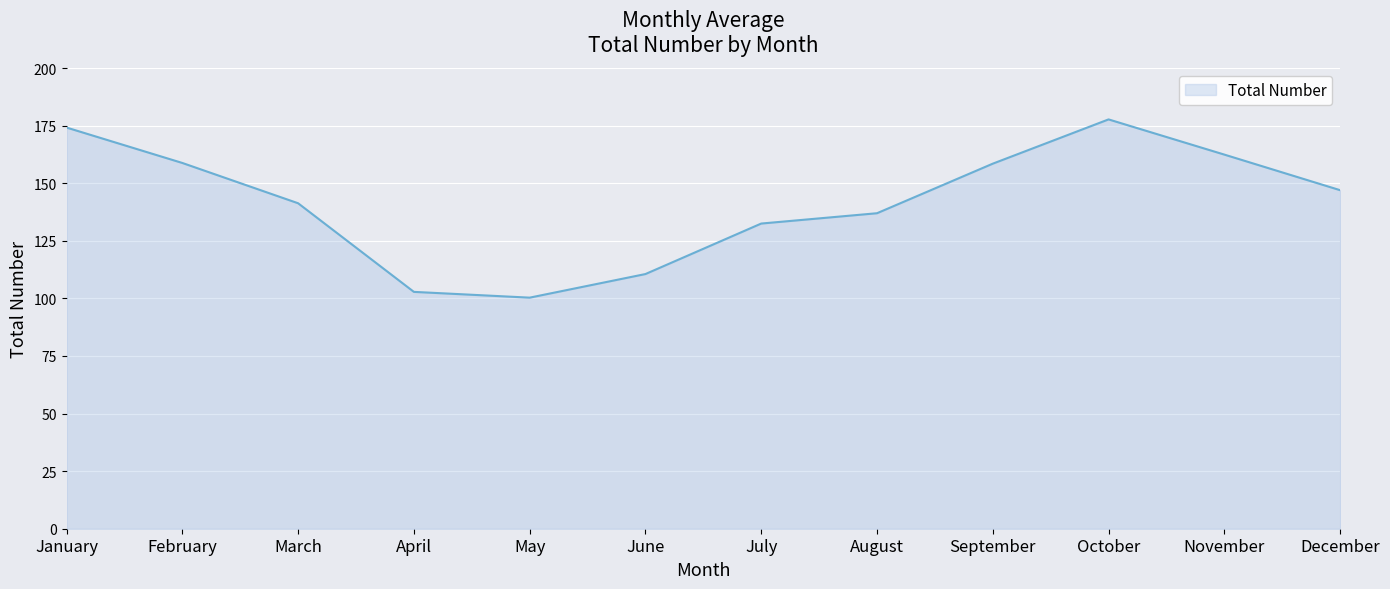

Count the number of values greater than 146.

6